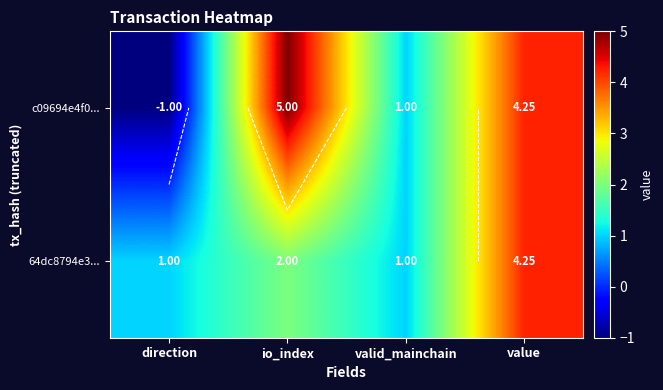

At how many categories does at least one series exceed 1?

2